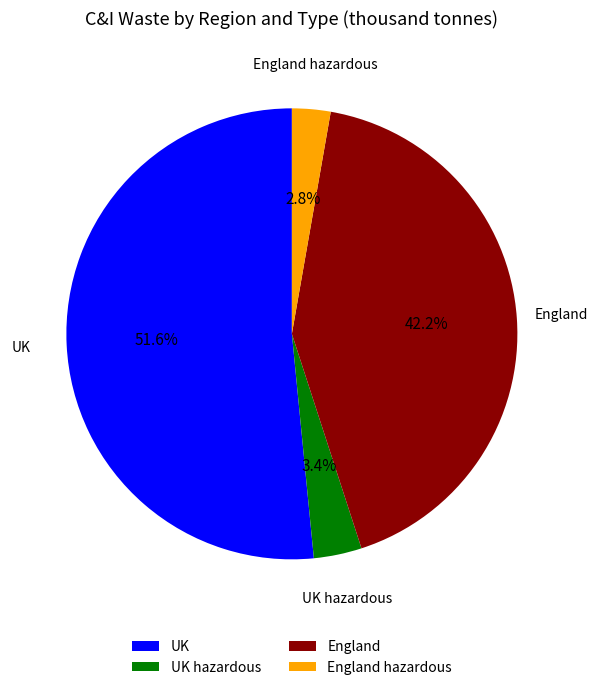

What is the ratio of the value at England hazardous to the value at UK?

0.1